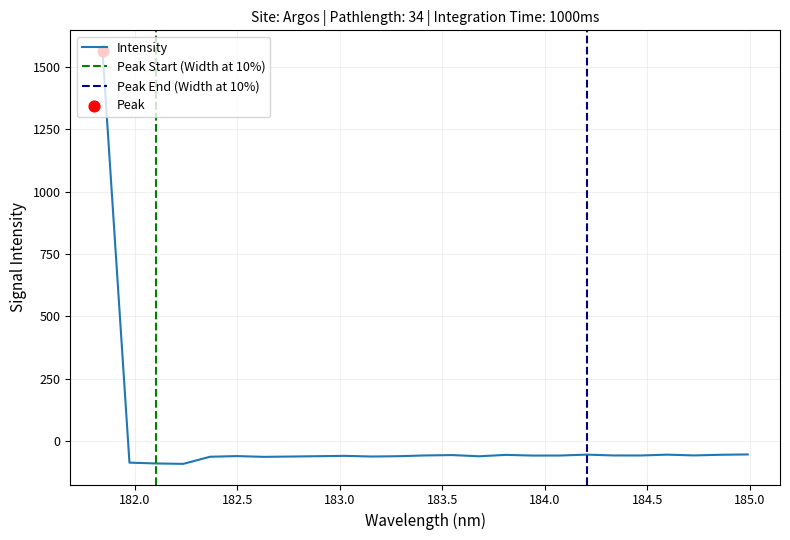

Which has a higher value, 182.2359681898 or 183.811206745?

183.811206745